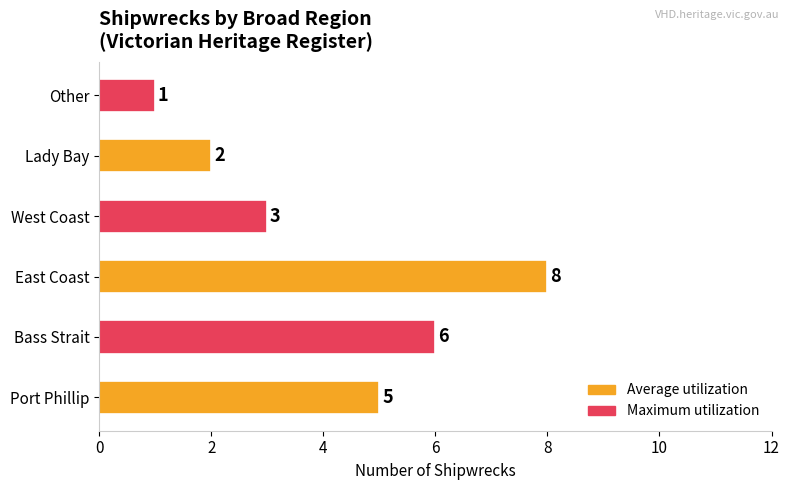

Rank the categories by value from highest to lowest.

East Coast, Bass Strait, Port Phillip, West Coast, Lady Bay, Other